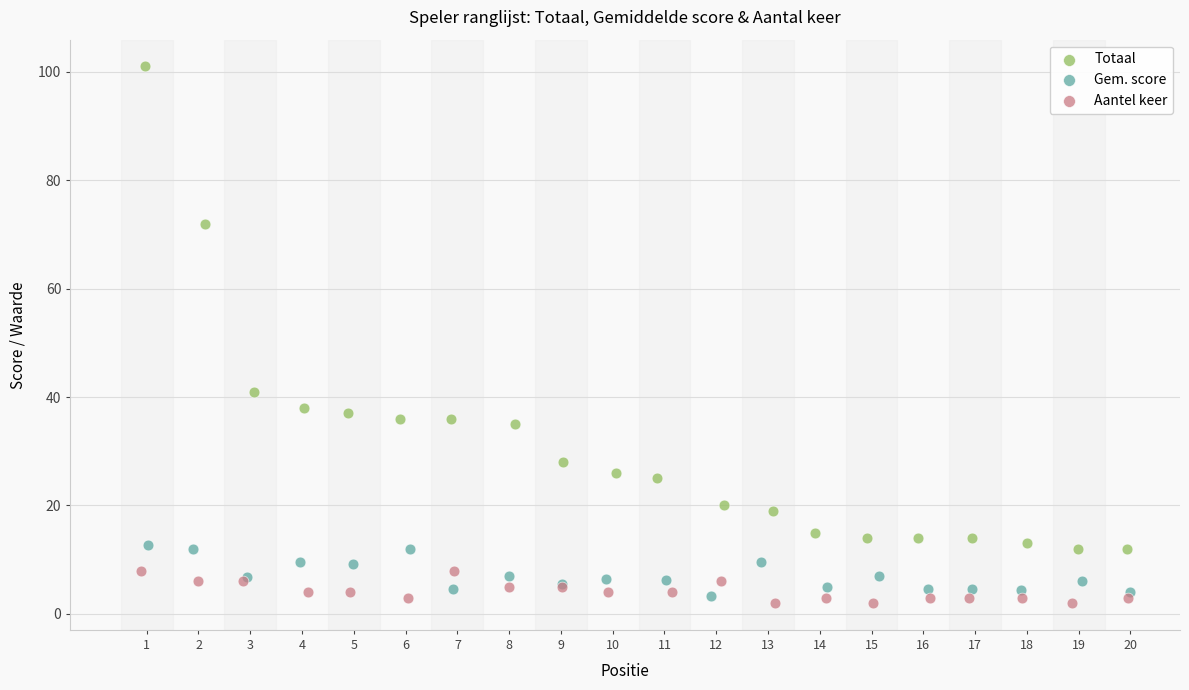

Which series reaches the maximum Y coordinate?

Totaal